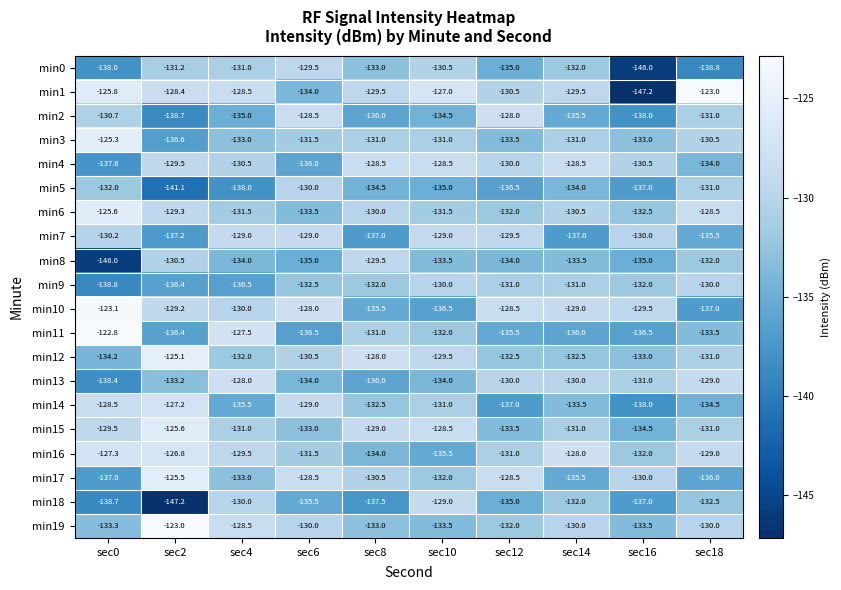

Rank the categories by min10 value from highest to lowest.

sec0, sec6, sec12, sec14, sec2, sec16, sec4, sec8, sec10, sec18